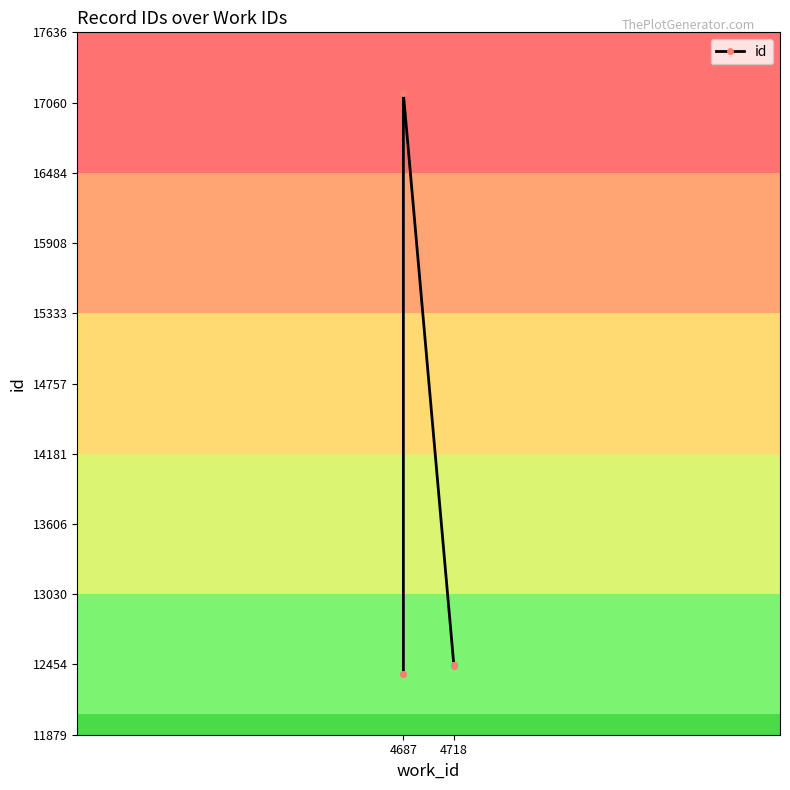

The chart shows a value of 4845 at 4718. True or false?

False